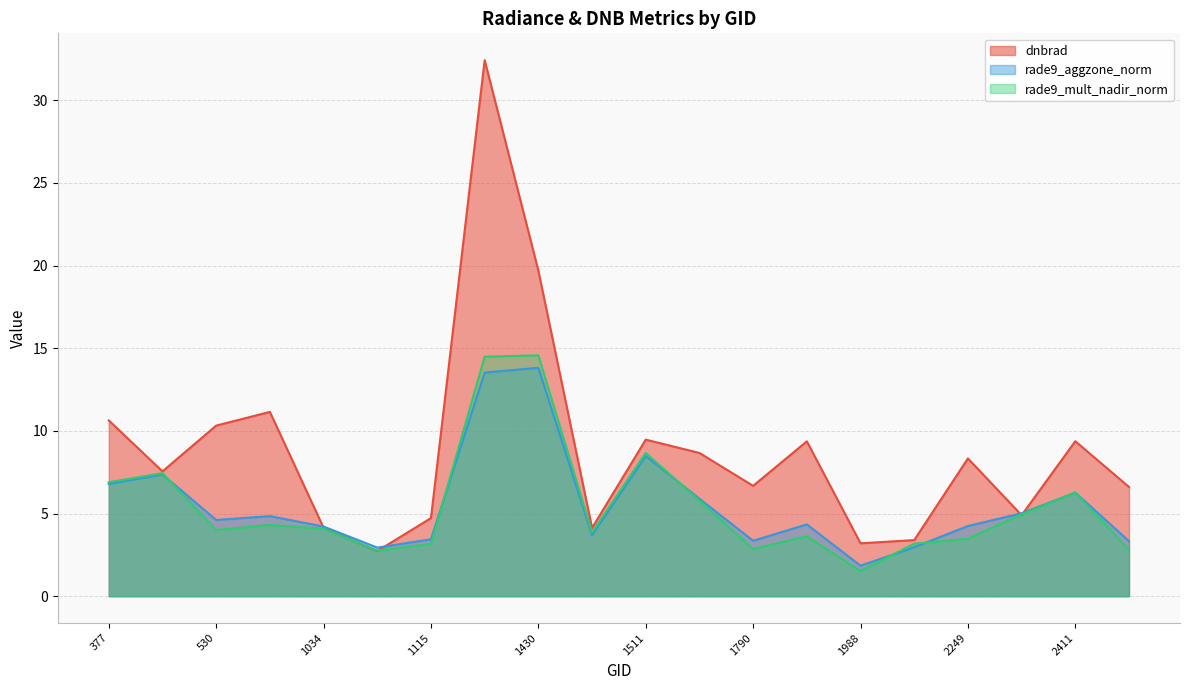

True or false: rade9_aggzone_norm has a value of 8.5 at 1511.

True